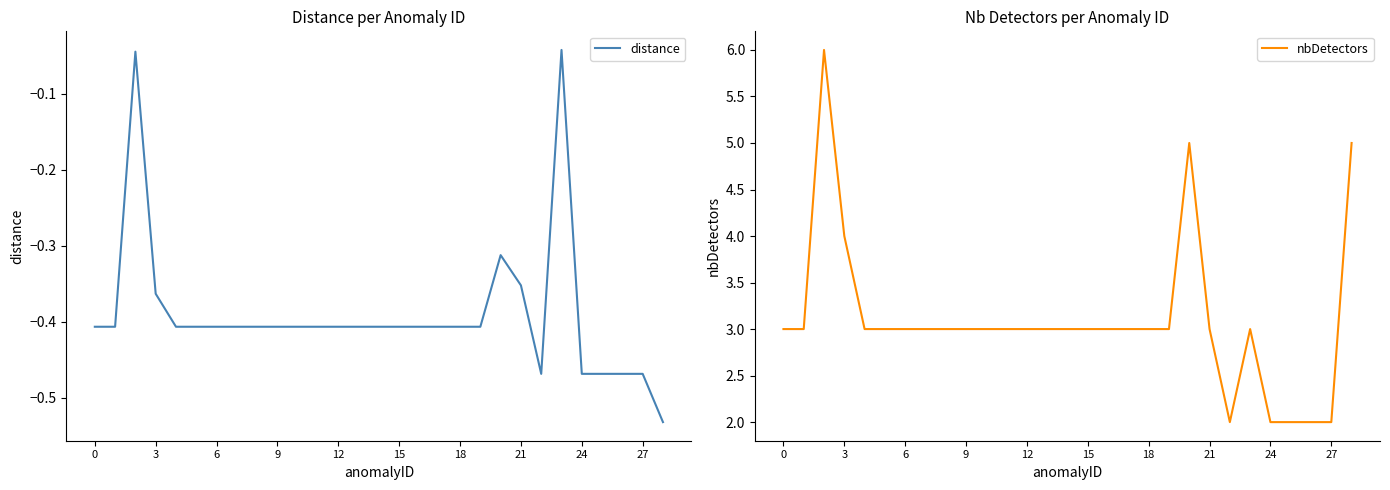

What is the difference between the maximum and minimum values in the distance series?

0.5